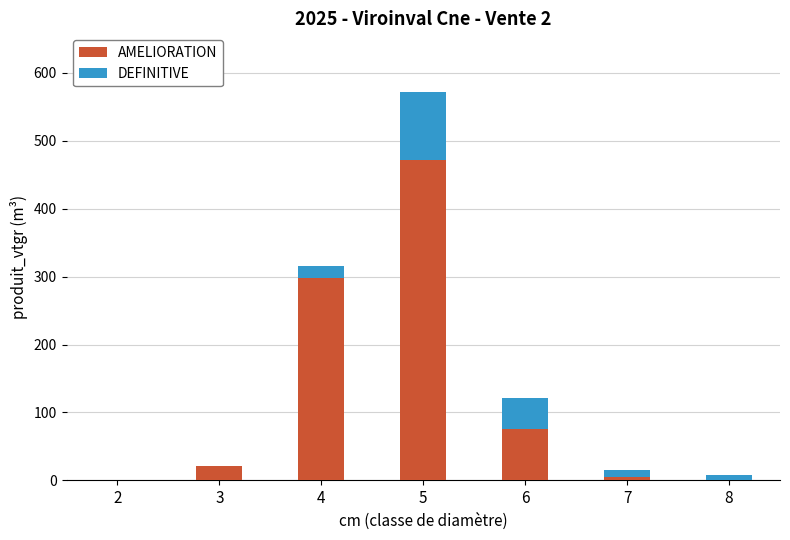

Are the bars horizontal?

No